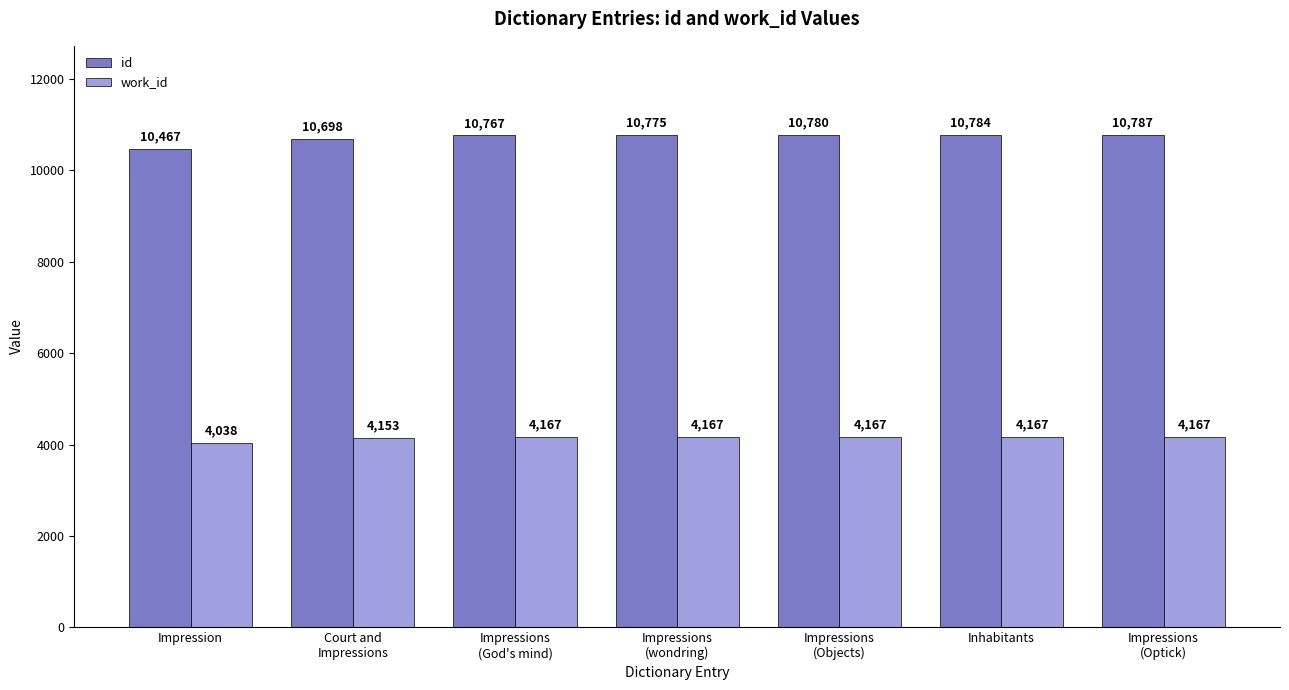

What is the sum of all id values?

75058